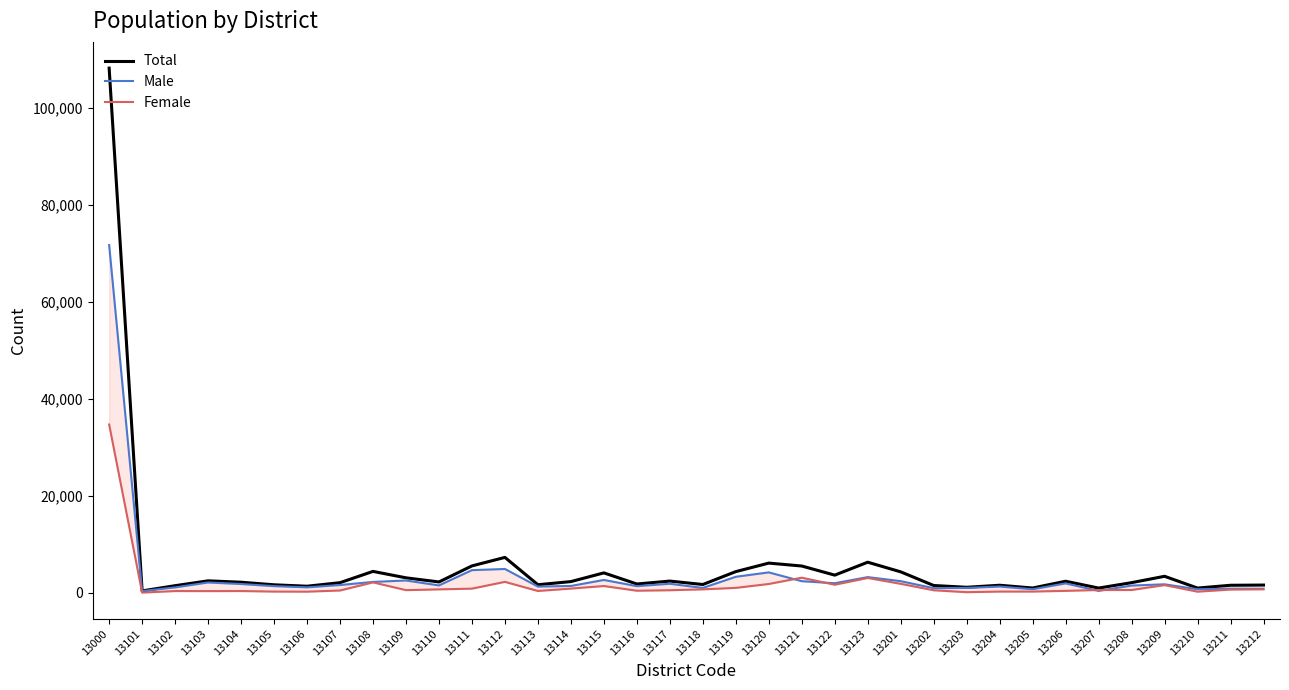

What is the sum of the Male values at 13105 and 13120?

5544